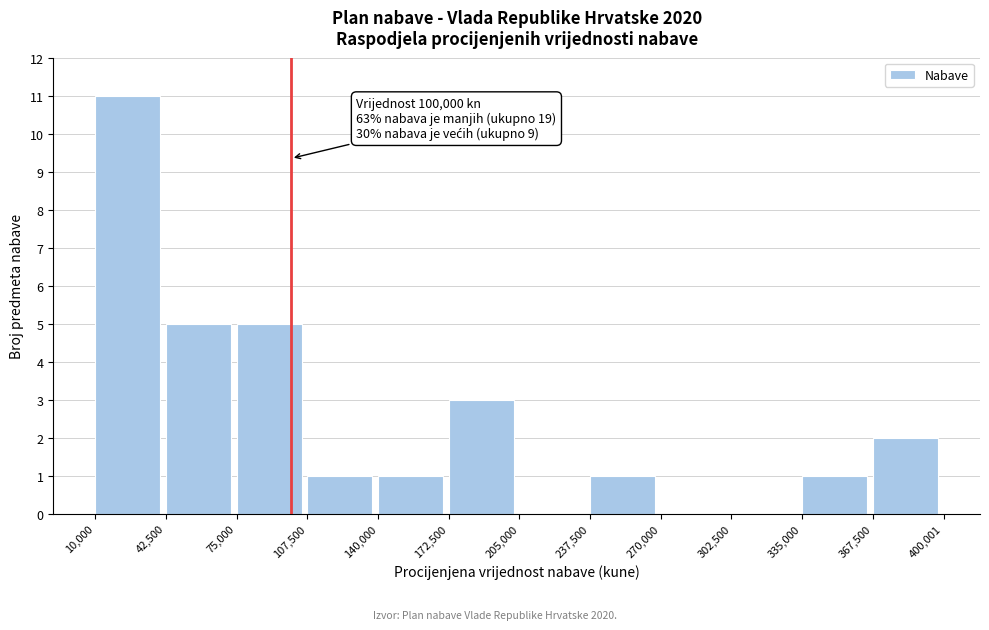

Over which range of the x-axis is the bar tallest?

10,000 to 42,500